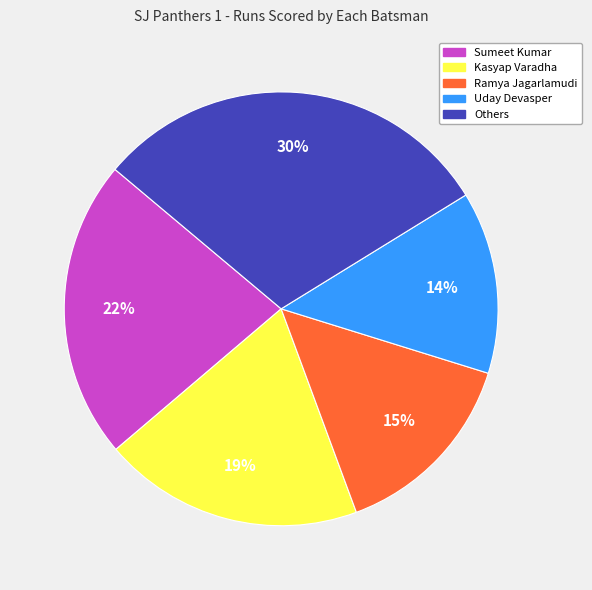

Does any single category account for the majority?

No